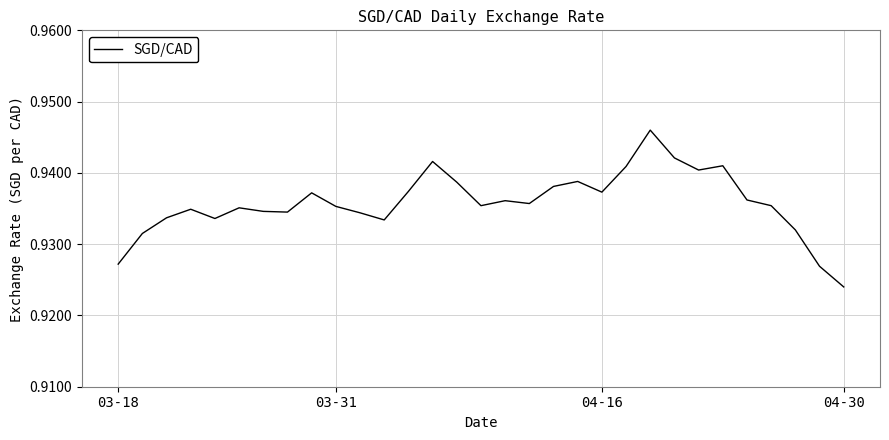

What is the average value?

0.9